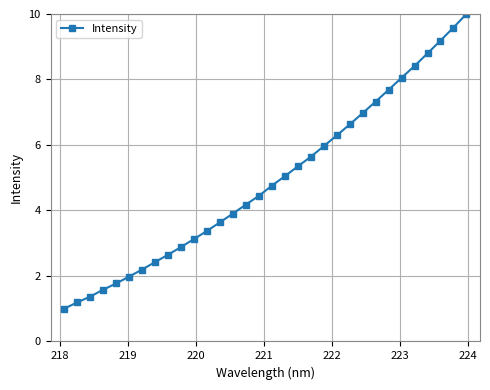

Reading left to right, extract all data points from this chart.

1.0	1.2	1.4	1.6	1.8	2.0	2.2	2.4	2.6	2.9	3.1	3.4	3.6	3.9	4.2	4.4	4.8	5.0	5.3	5.6	6.0	6.3	6.6	7.0	7.3	7.7	8.1	8.4	8.8	9.2	9.6	10.0